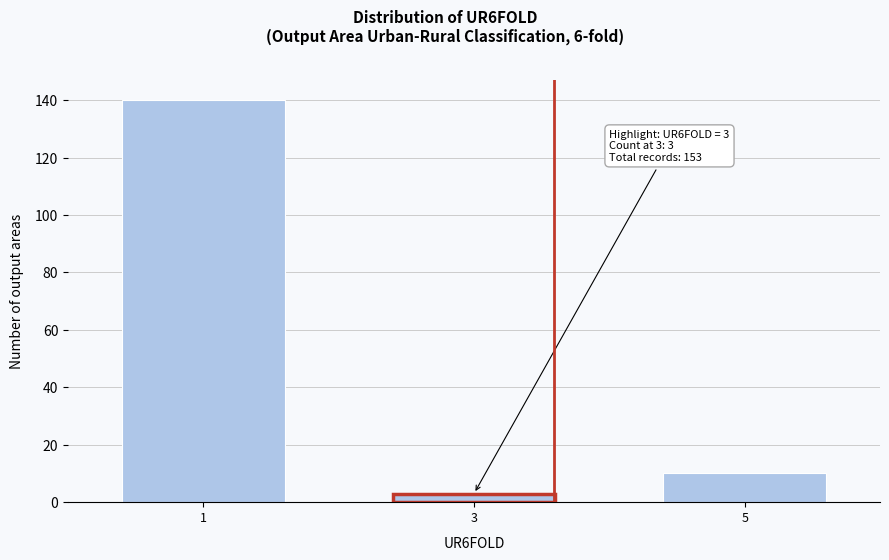

Reading left to right, what are all the values shown in this chart?

1=140	3=3	5=10